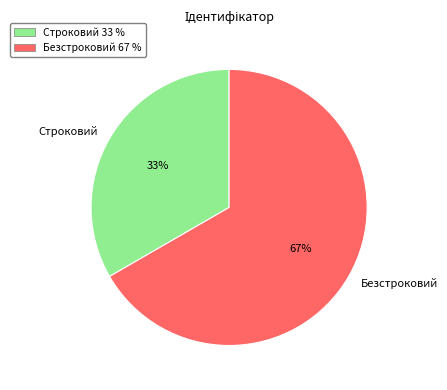

True or false: Безстроковий accounts for 81% of the total.

False